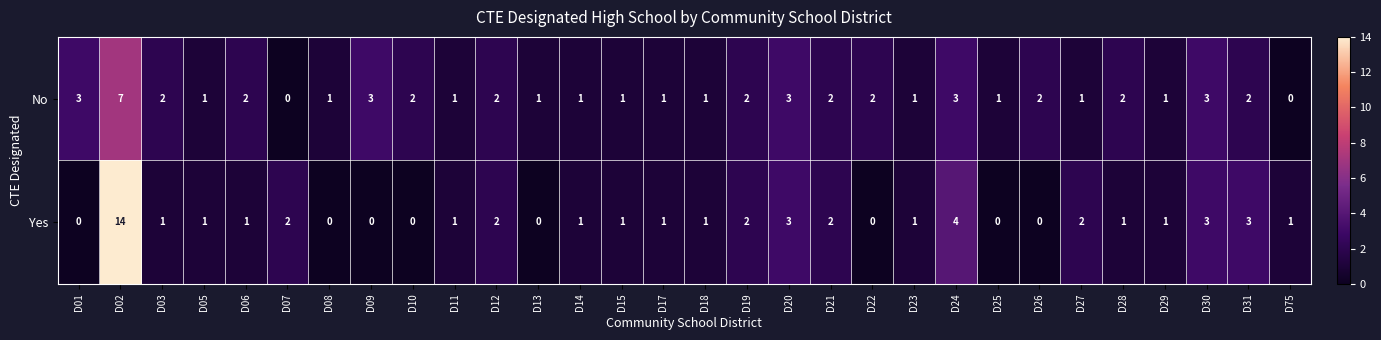

Which series has the largest total across all categories?

No